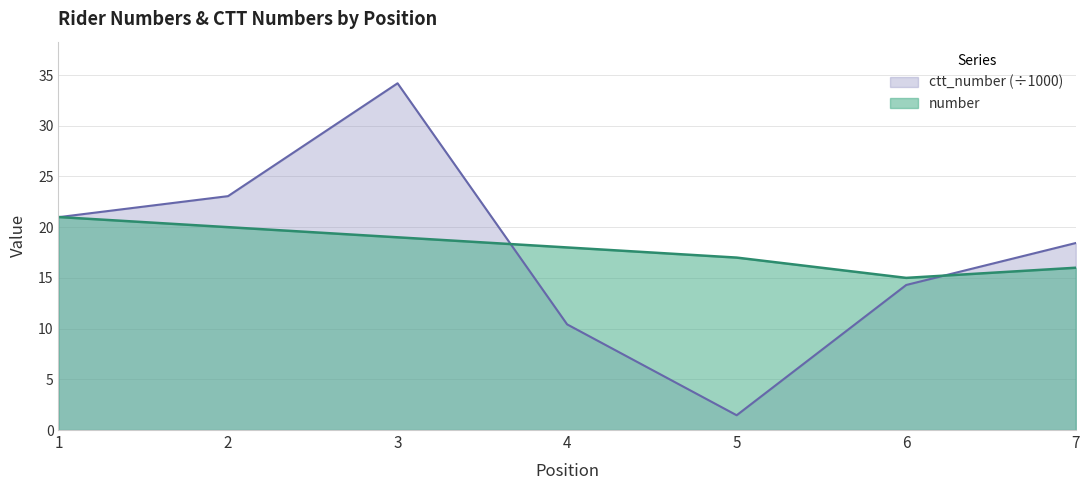

At how many categories does at least one series exceed 3?

7